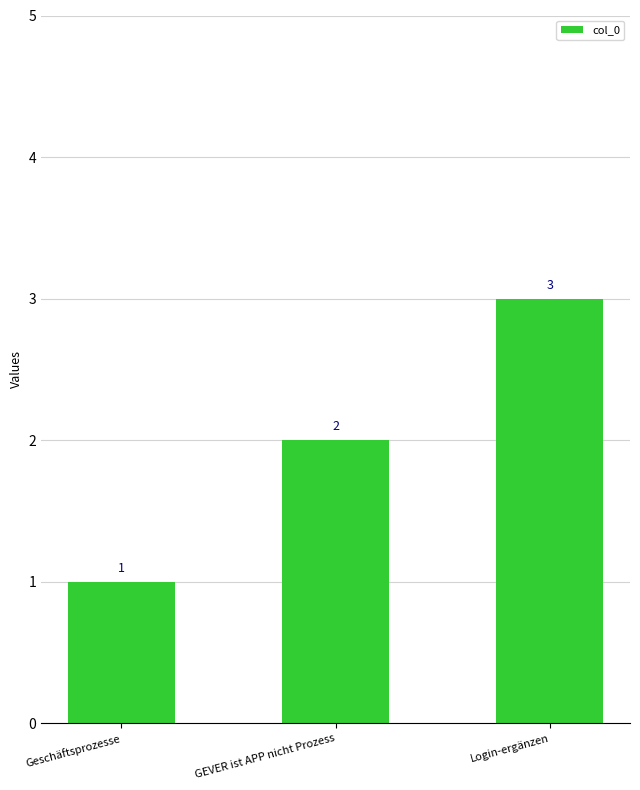

List the labels in order of value, largest first.

Login-ergänzen, GEVER ist APP nicht Prozess, Geschäftsprozesse